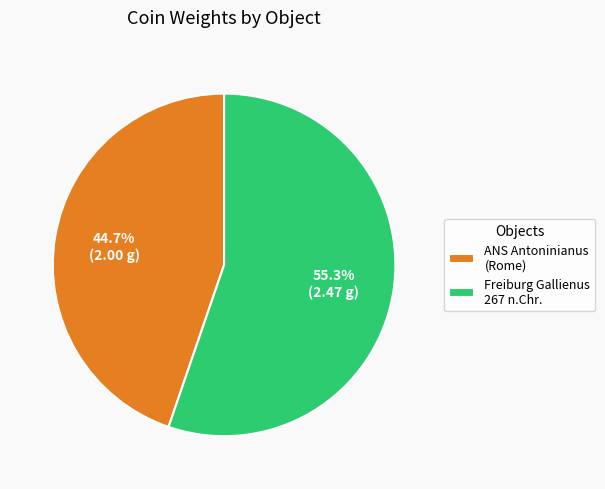

What is the smallest slice in the pie chart?

ANS Antoninianus (Rome)